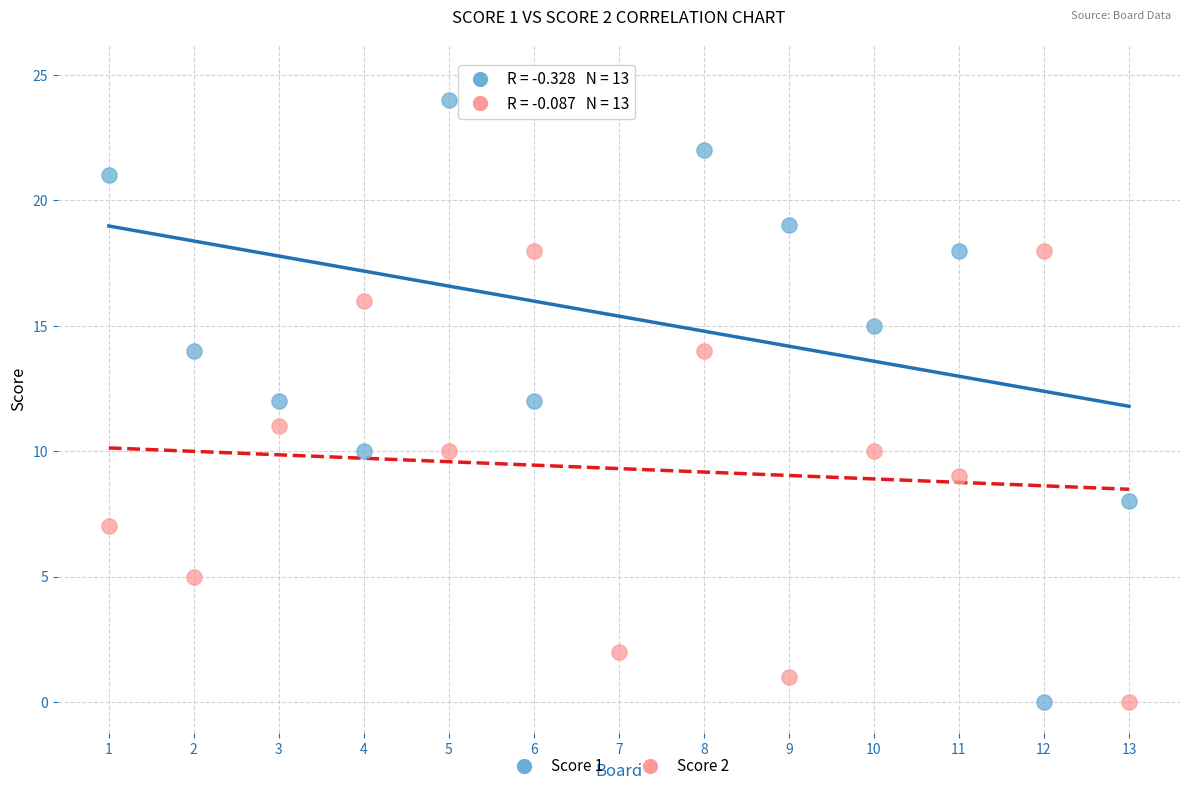

What is the X range (max minus min) for the scatter plot?

12